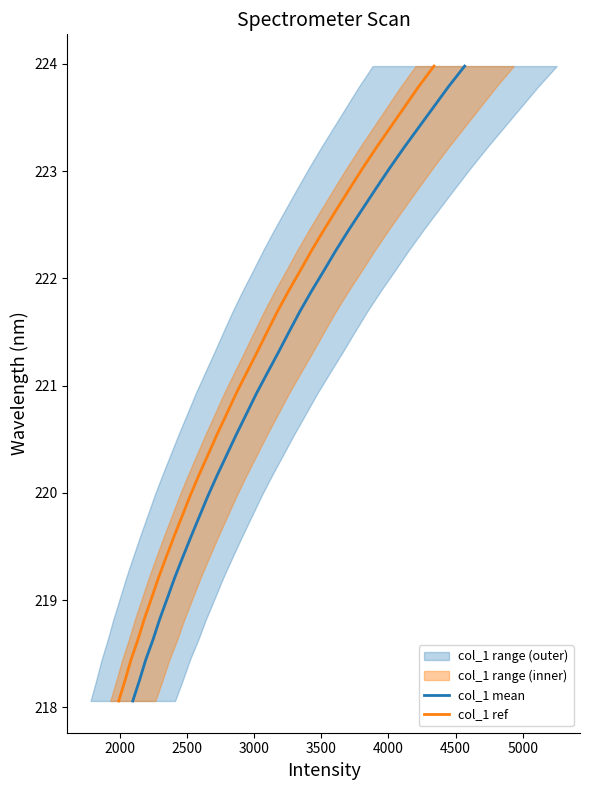

What is the lowest value of the col_1 ref series?

218.1